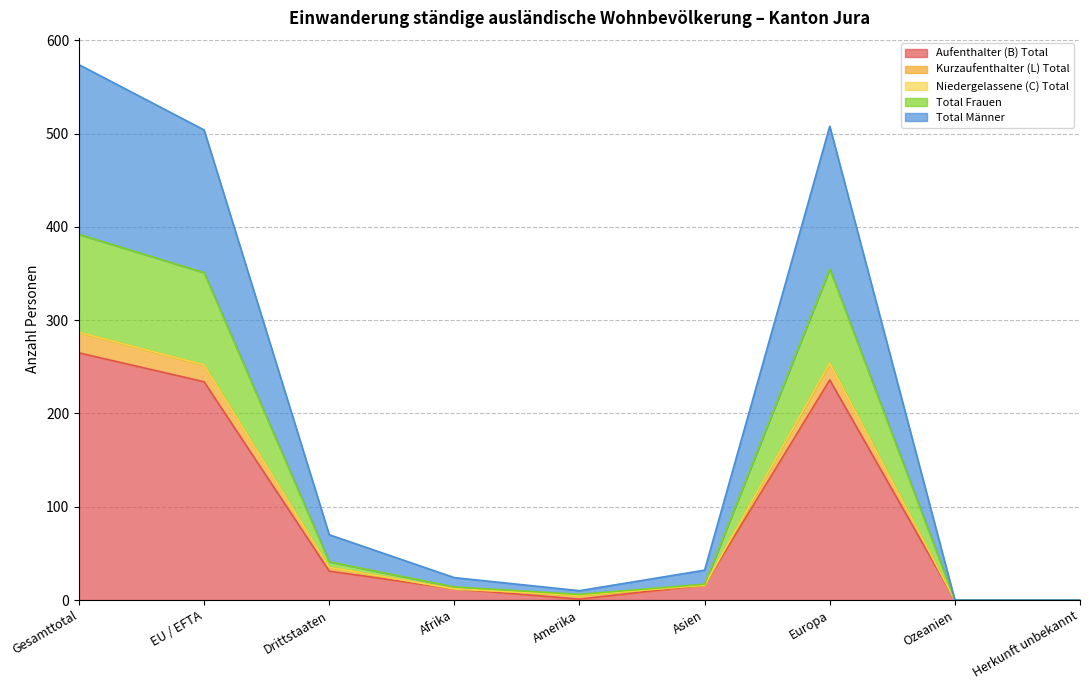

How many interior local peaks does the Total Männer series have?

1